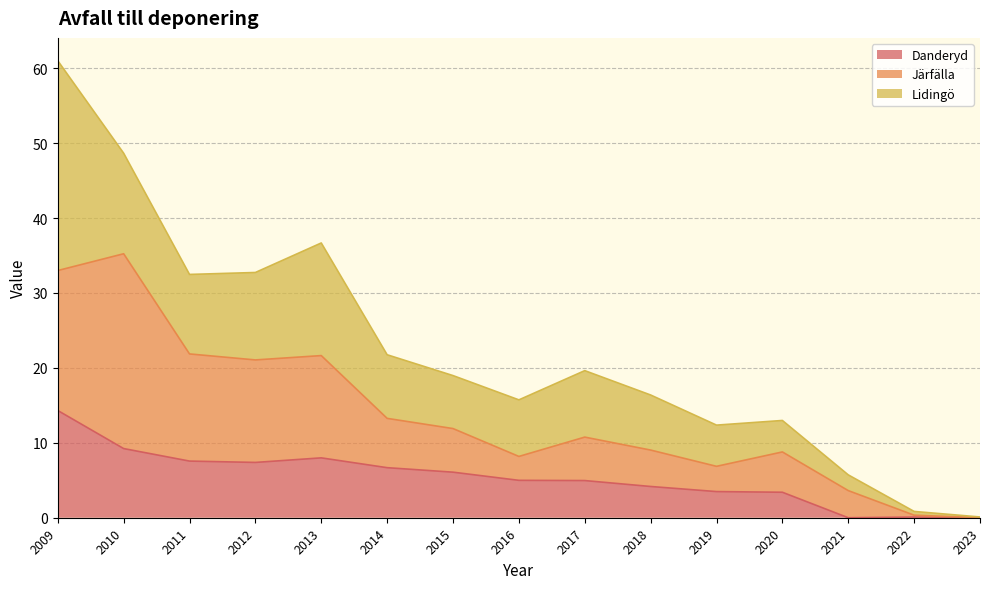

What are all the series names shown in the legend?

Danderyd, Järfälla, Lidingö